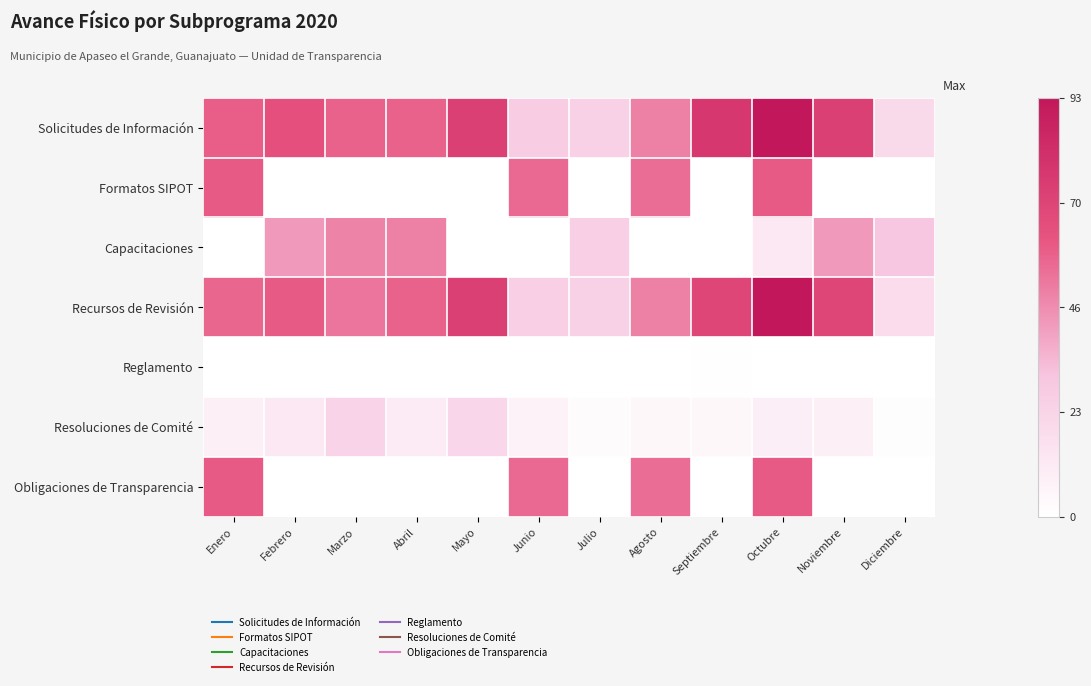

Count the number of data series in this chart.

7